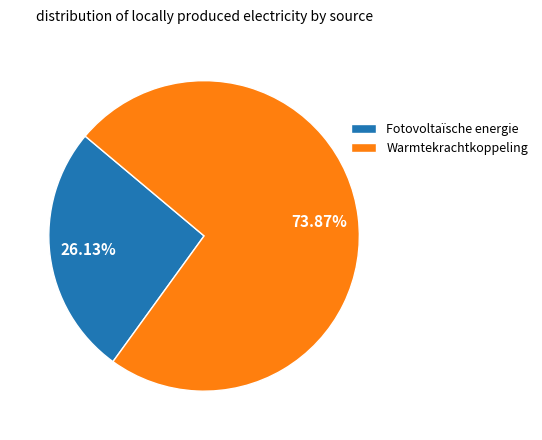

Rank the categories by value from lowest to highest.

Fotovoltaïsche energie, Warmtekrachtkoppeling